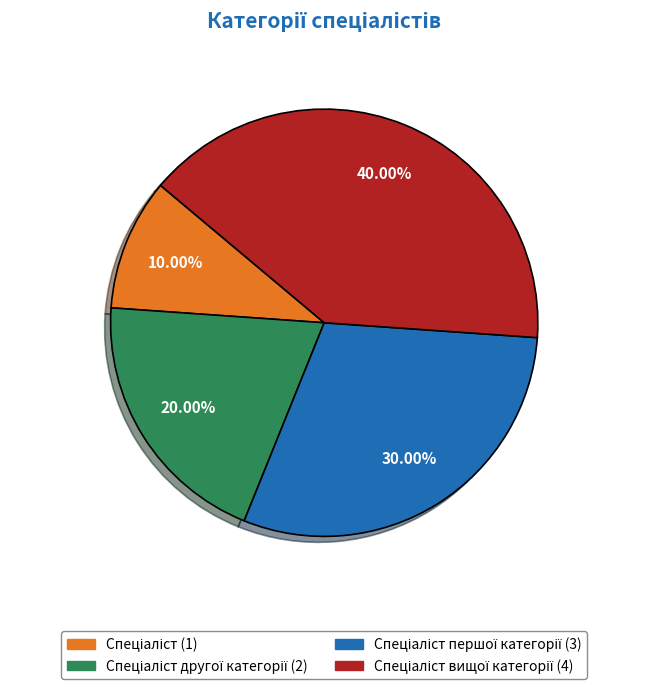

Is there a majority slice in this chart?

No